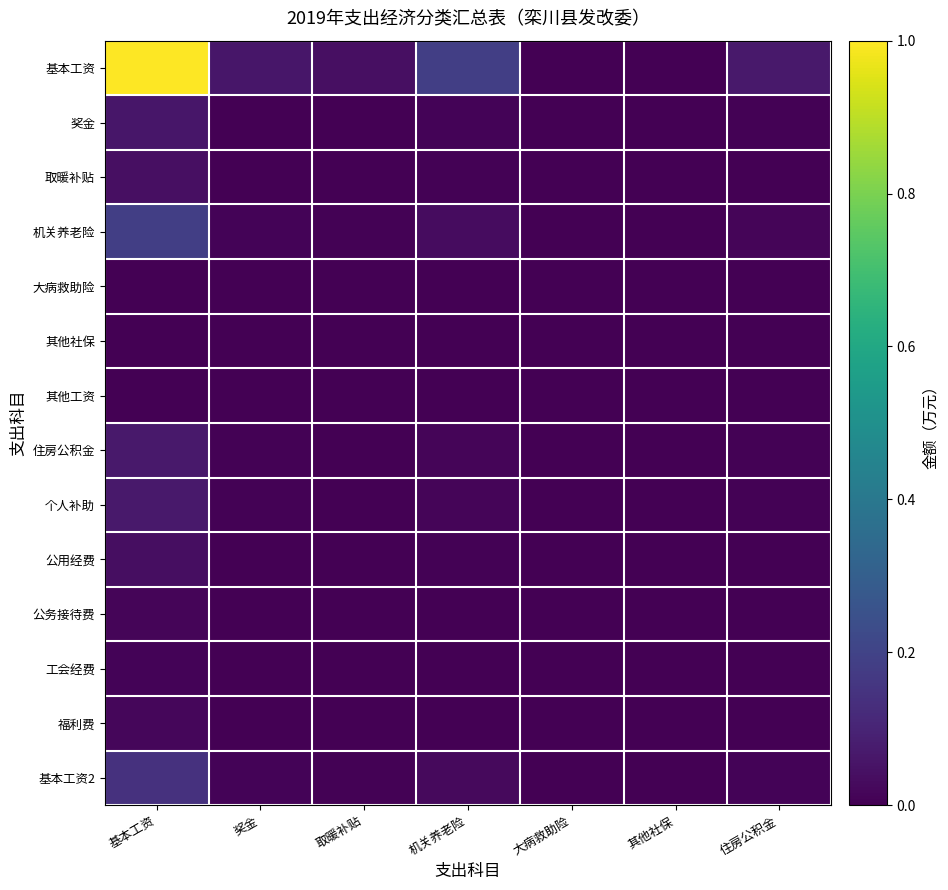

How many distinct data groups are displayed?

14